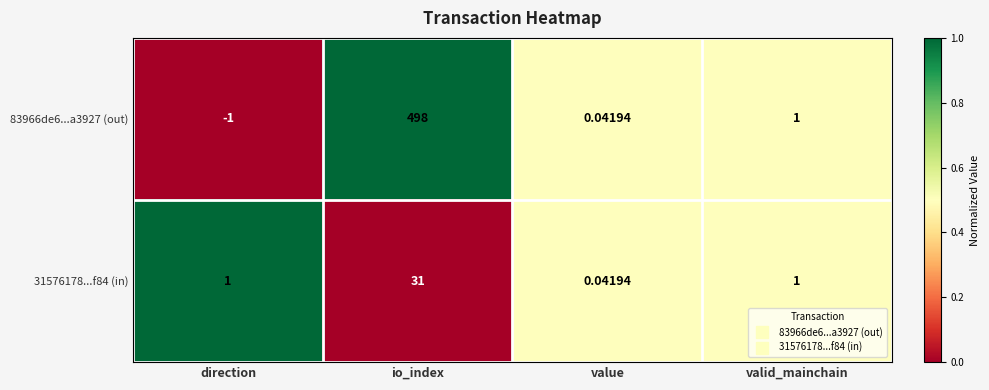

Between io_index and value, which series saw the biggest shift?

83966de6...a3927 (out)